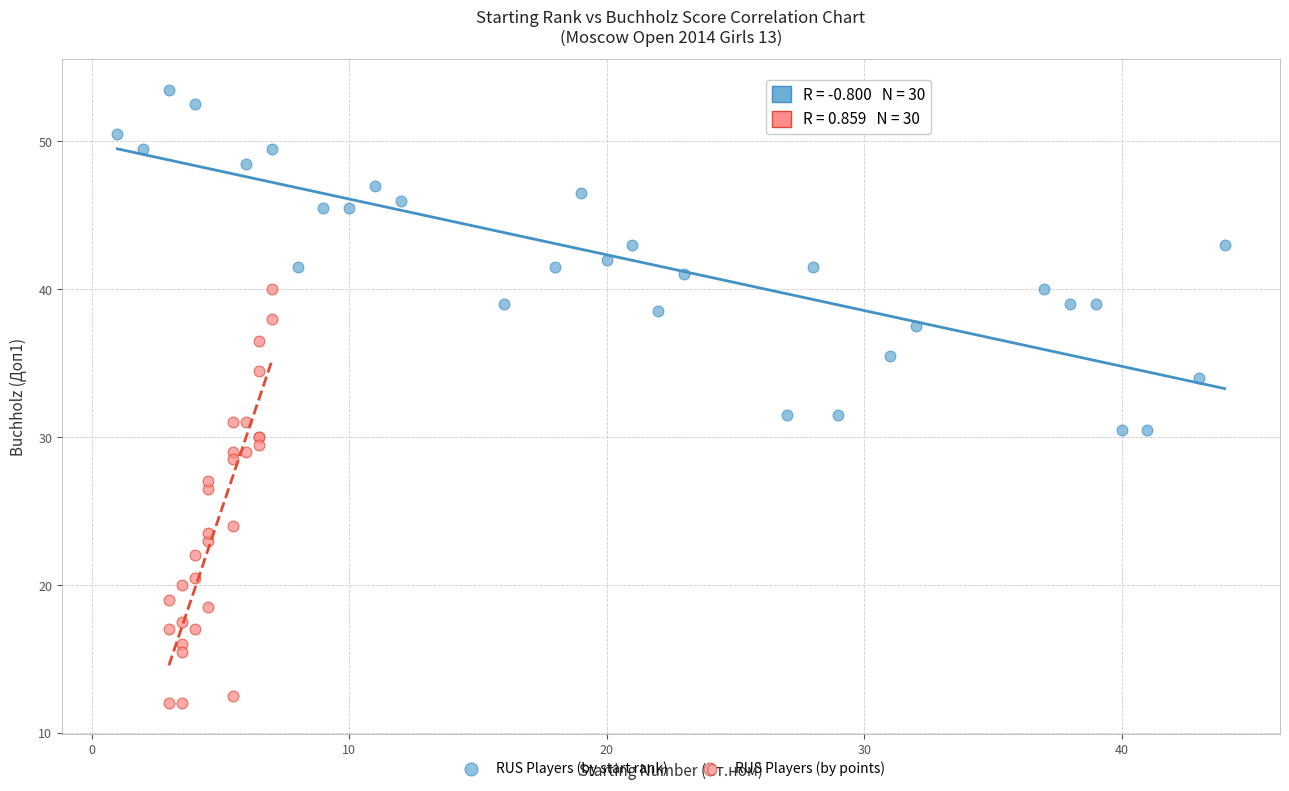

Which series reaches the maximum Y coordinate?

RUS Players (by start rank)